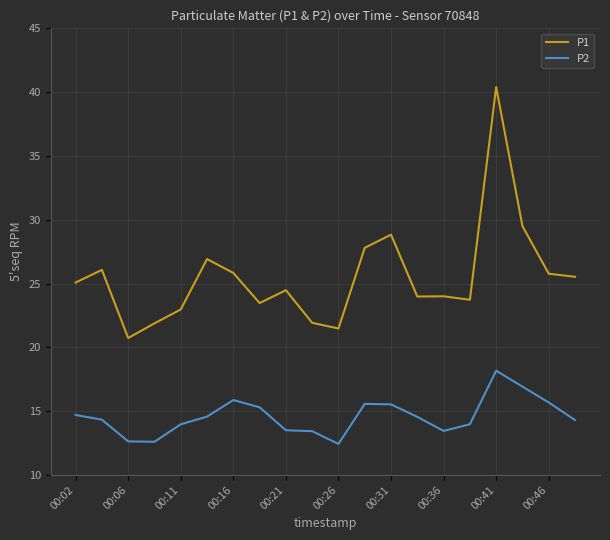

What is the lowest value of the P2 series?

12.4